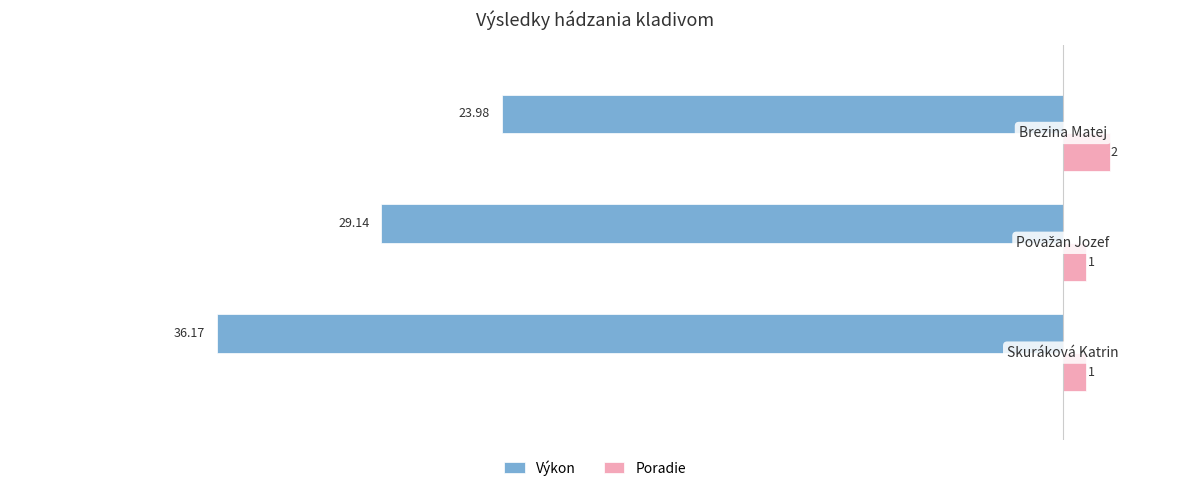

List the series in order of their overall mean, highest first.

Poradie, Výkon